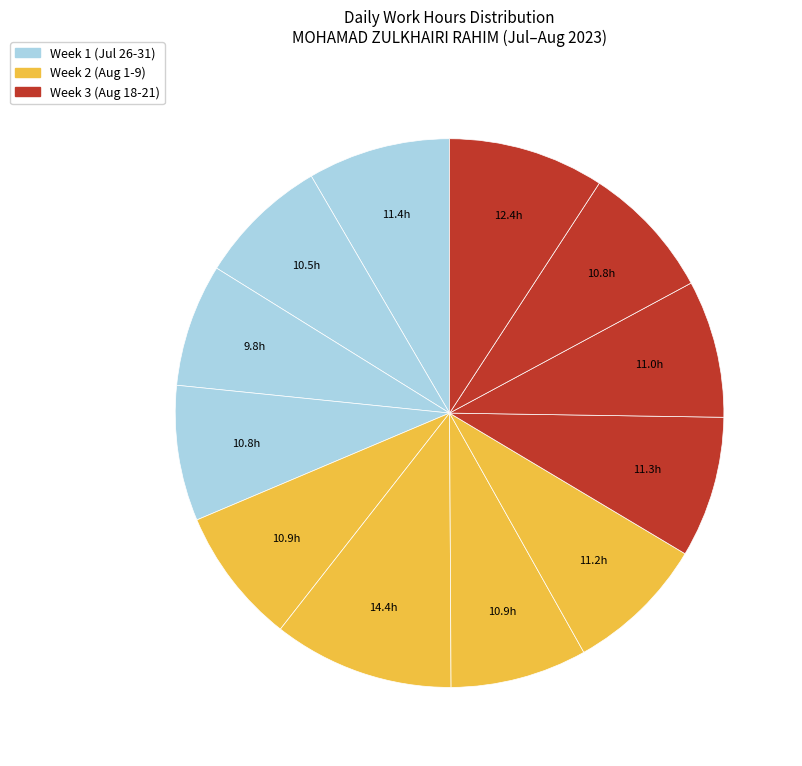

How many segments does this pie chart have?

12